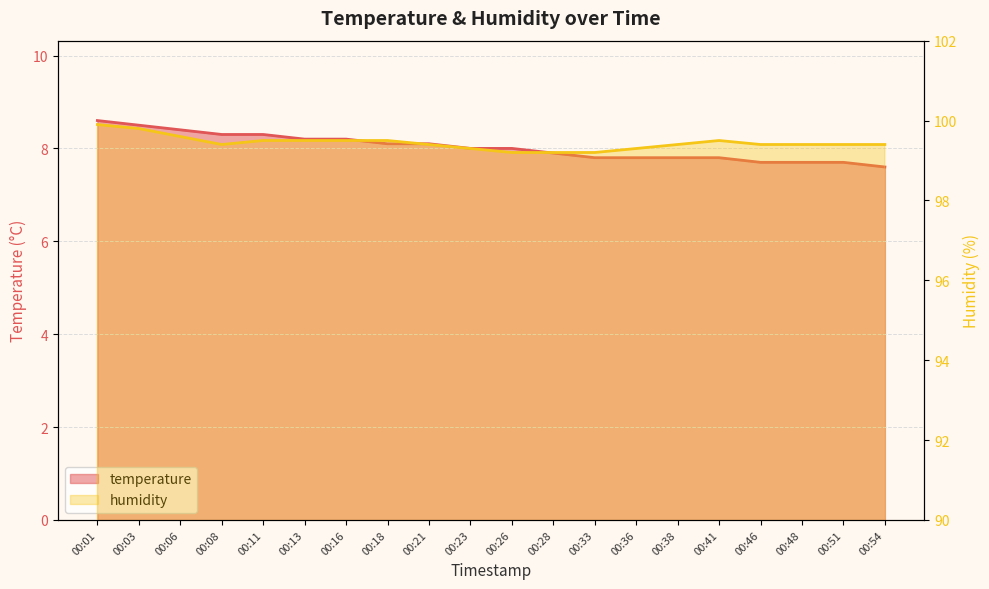

At which category does humidity reach its first local valley?

00:08